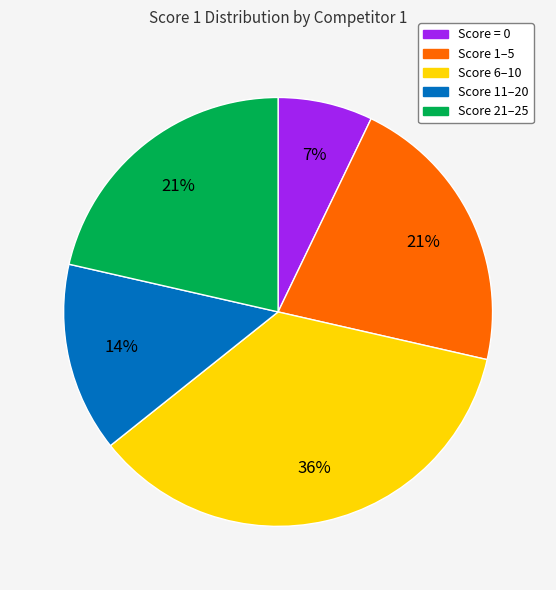

To the nearest percent, what is the average slice percentage?

20%